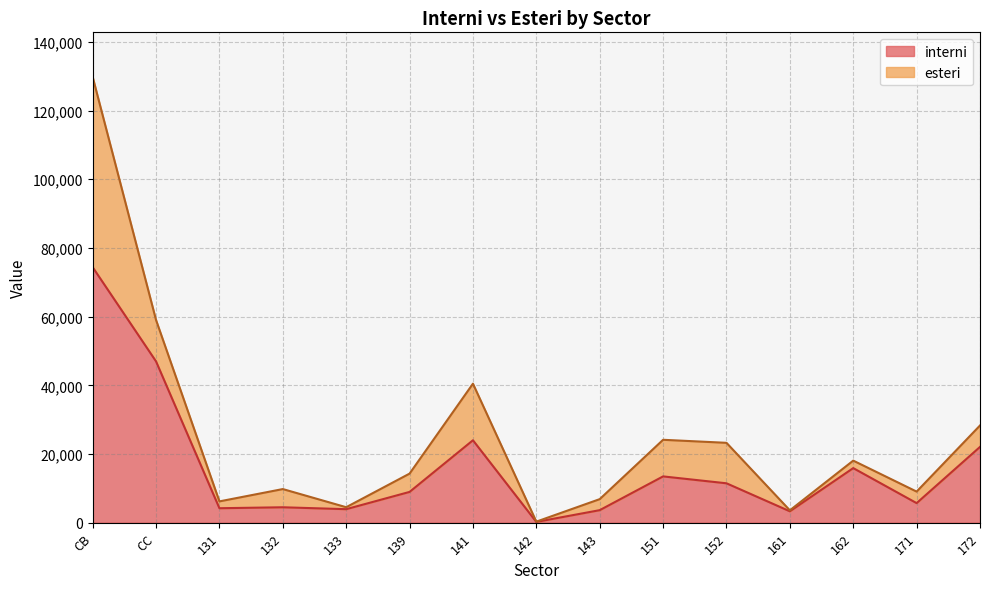

Rank the categories by value from lowest to highest.

142, 161, 143, 133, 131, 132, 171, 139, 152, 151, 162, 172, 141, CC, CB